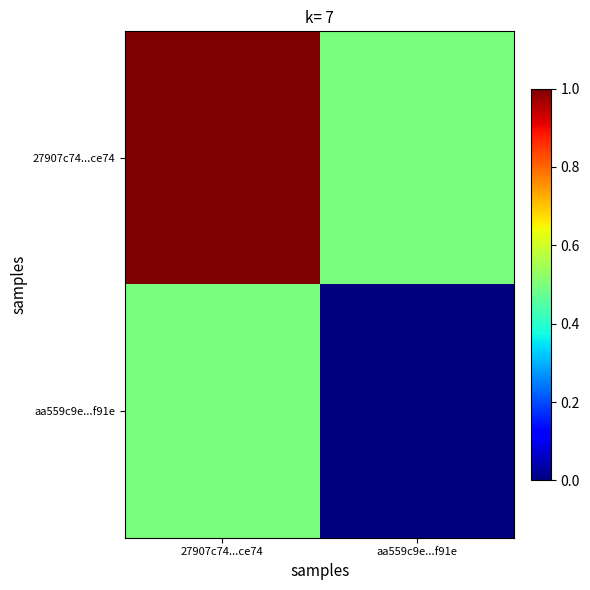

At 27907c74...ce74, list the series in order from smallest to largest.

aa559c9e...f91e, 27907c74...ce74